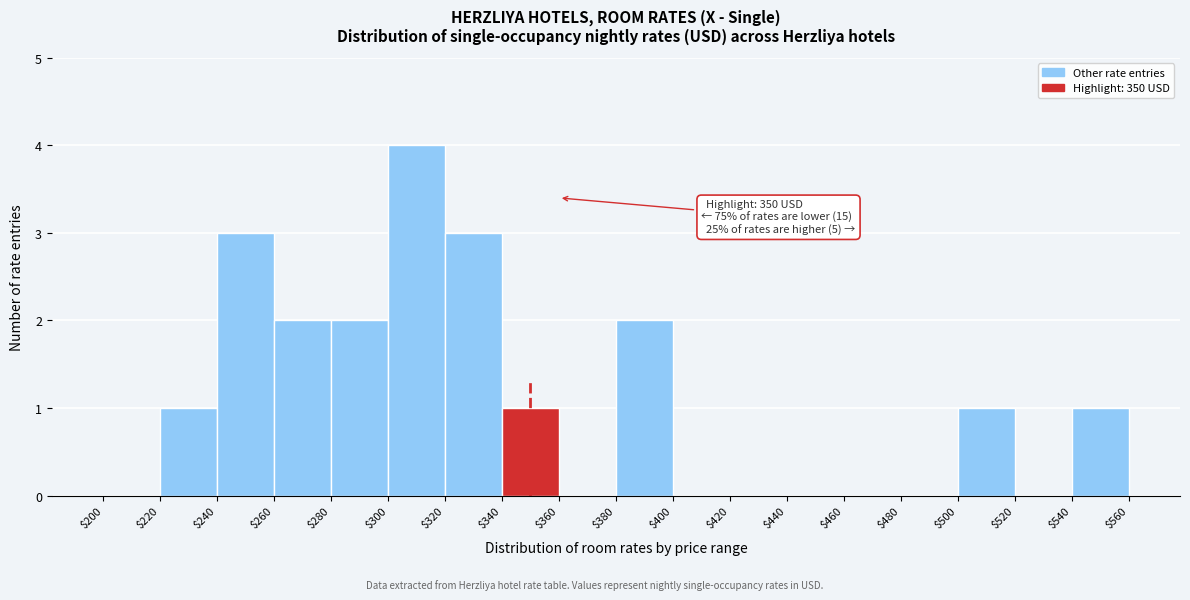

Over which range of the x-axis is the bar tallest?

$300 to $320